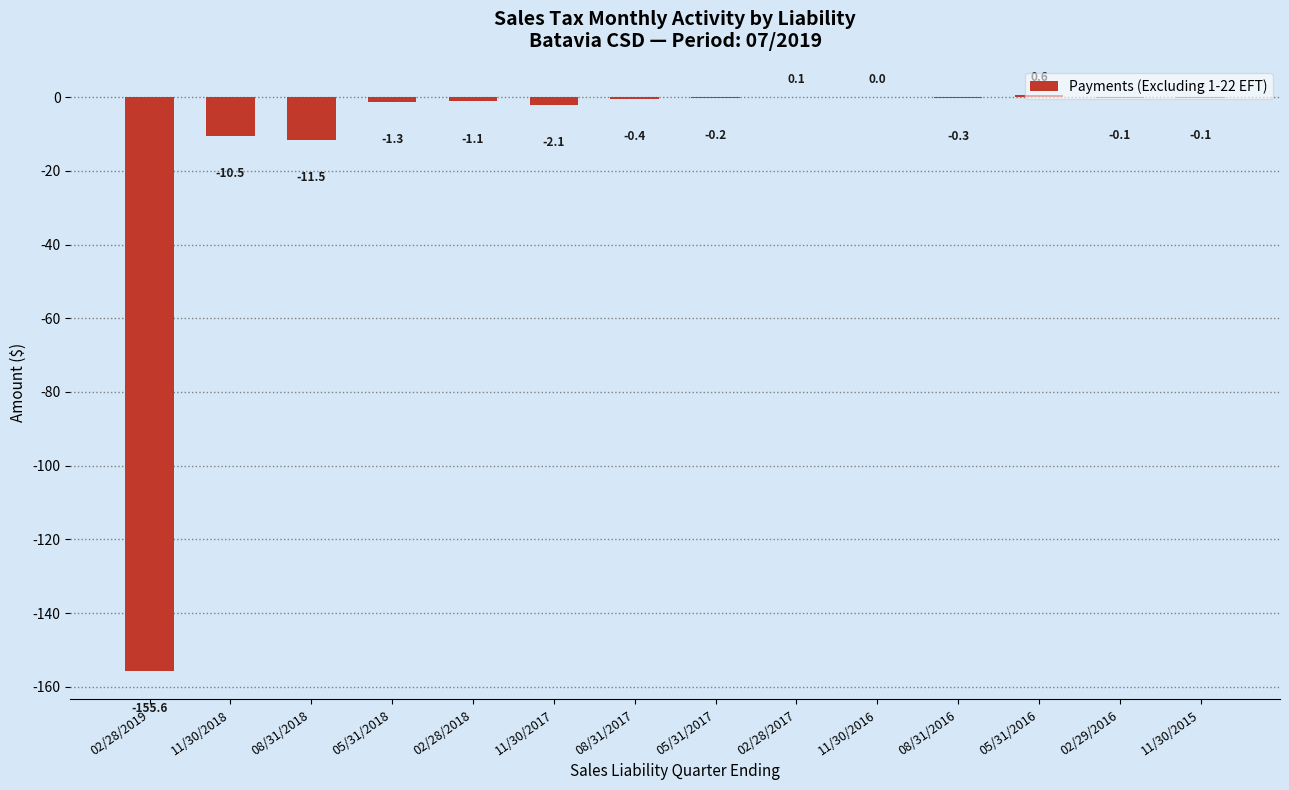

Count the number of data series in this chart.

1